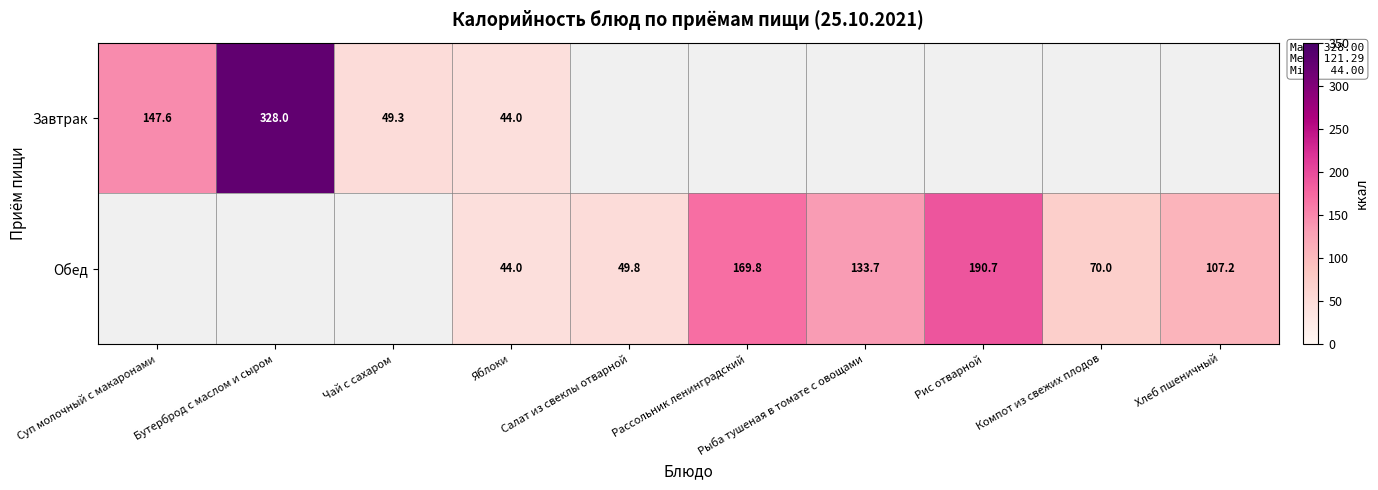

At which category does the chart reach its peak across all series?

Бутерброд с маслом и сыром